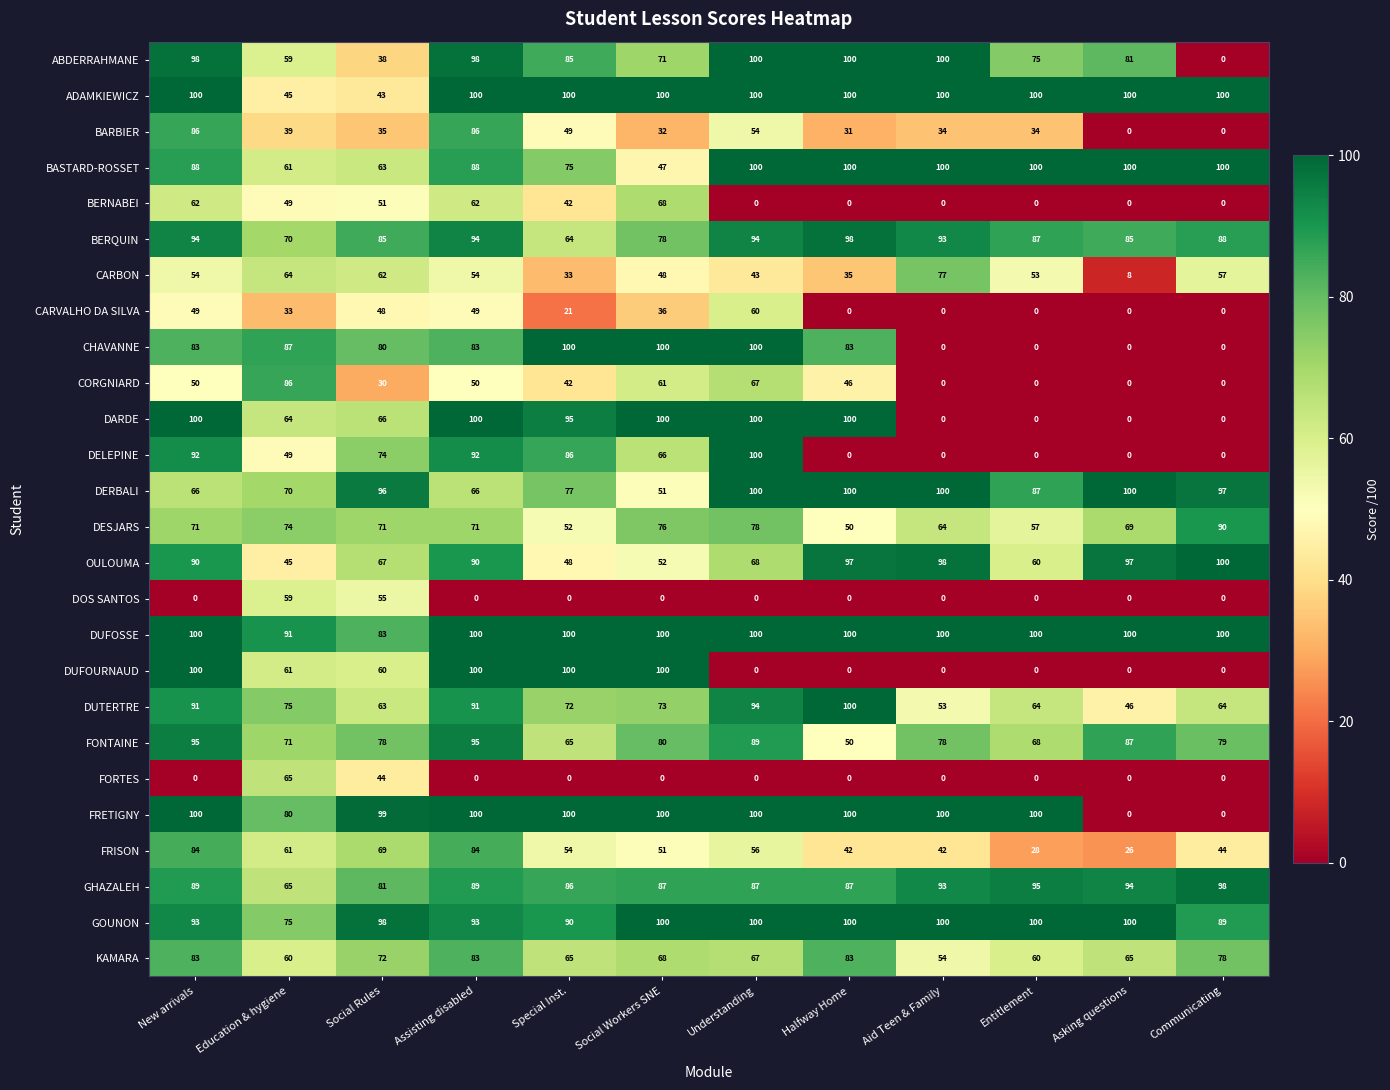

Between Social Workers SNE and Understanding, which series saw the biggest shift?

DUFOURNAUD